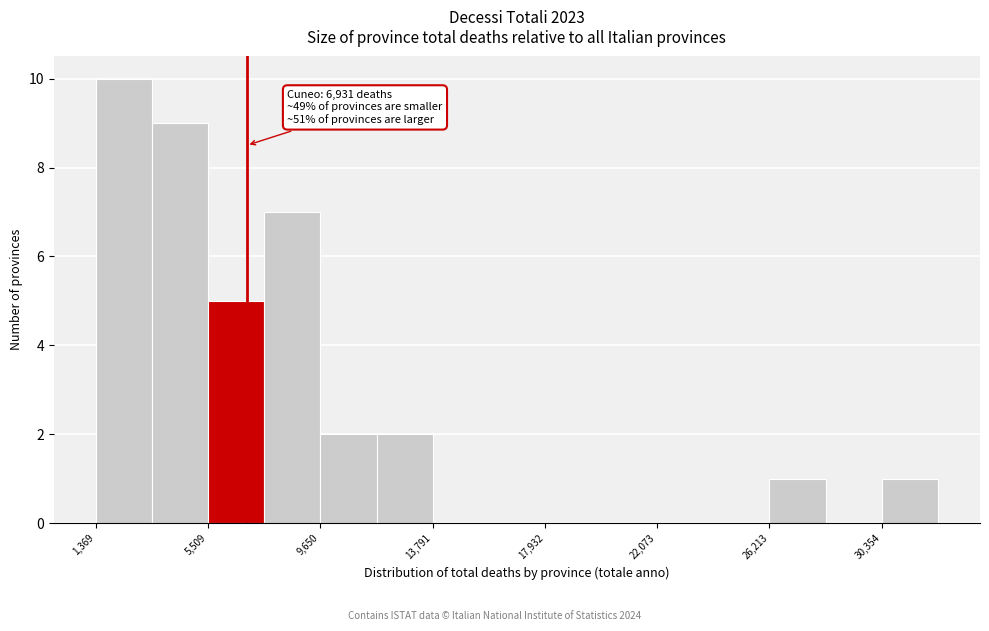

Over which range of the x-axis is the bar tallest?

1500 to 3500